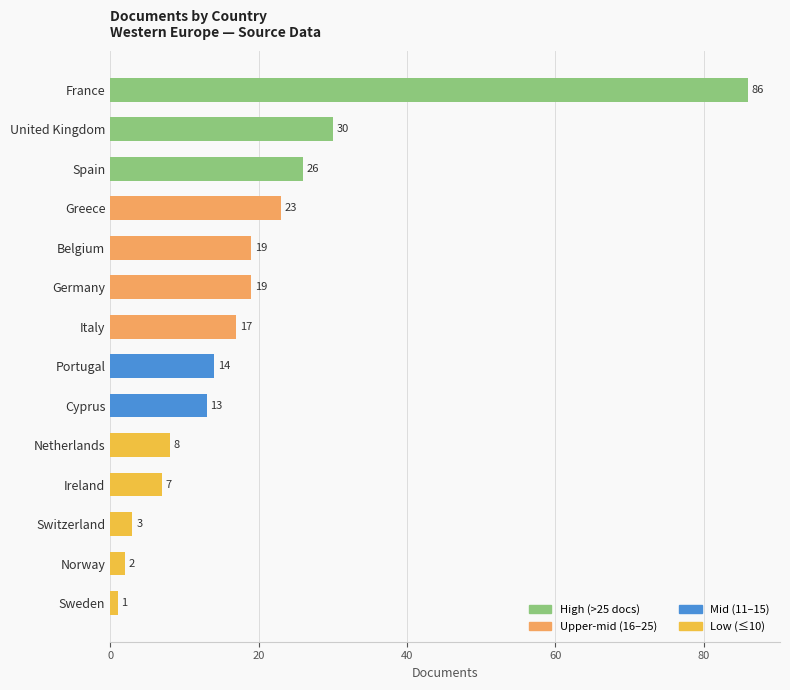

True or false: the data shows 3 at Netherlands.

False